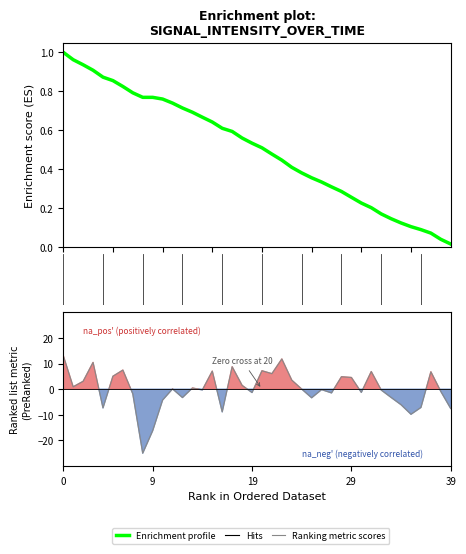

At how many categories does at least one series exceed -8?

40